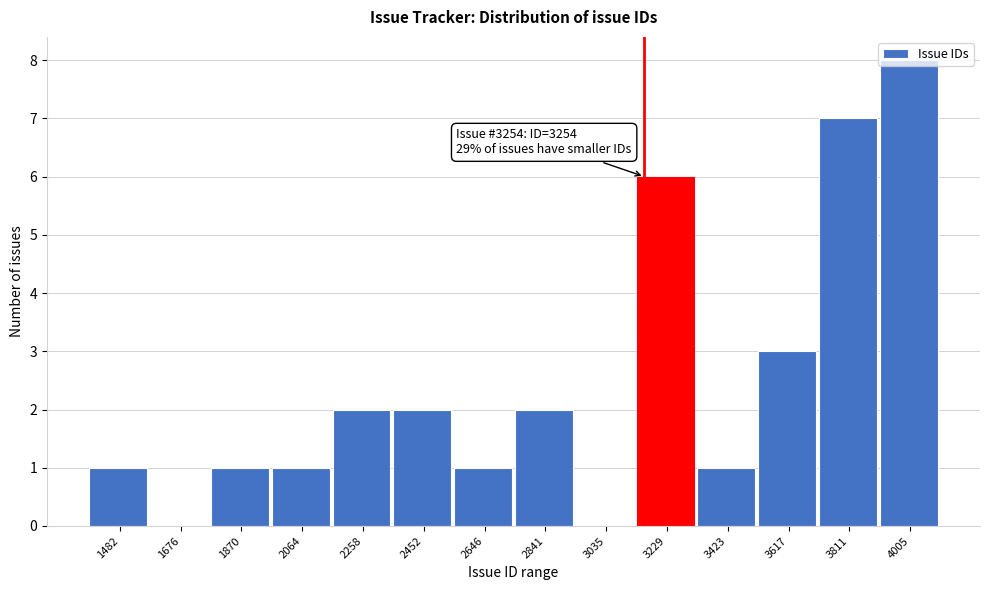

At which label is the value closest to 4?

3617